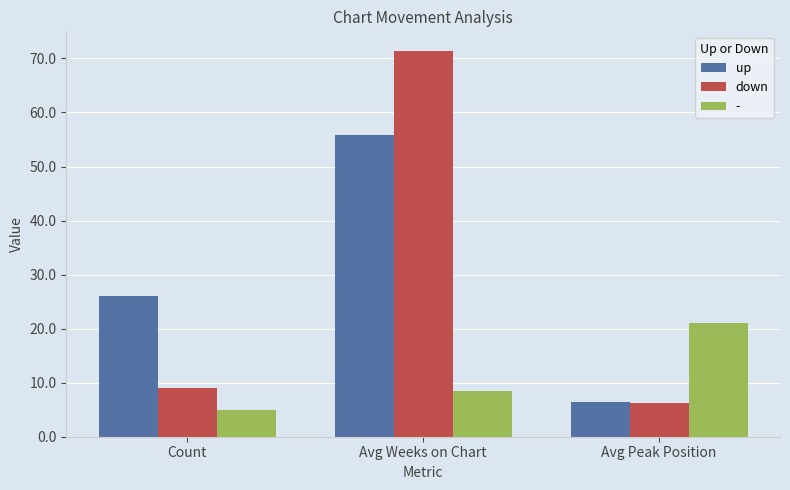

What is the sum of the up values at Avg Peak Position and Avg Weeks on Chart?

62.3